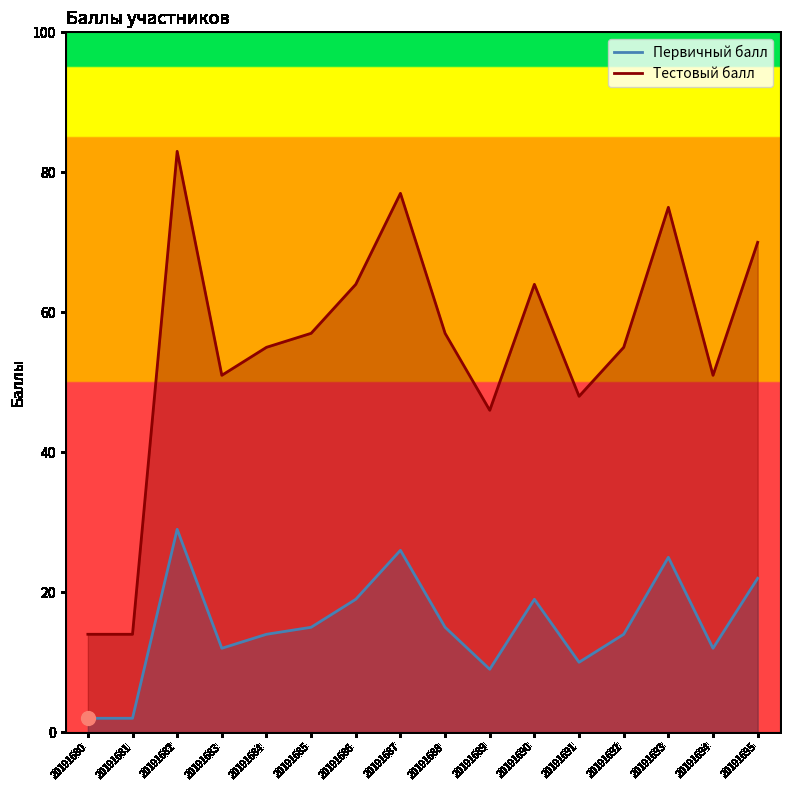

True or false: Первичный балл has more than 2 points higher than both neighbors.

True